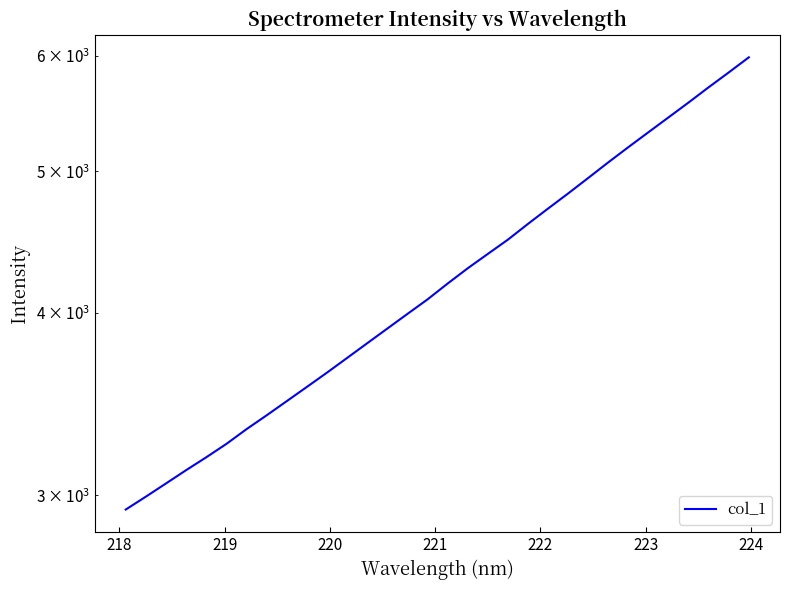

Count the number of values greater than 4188.

16